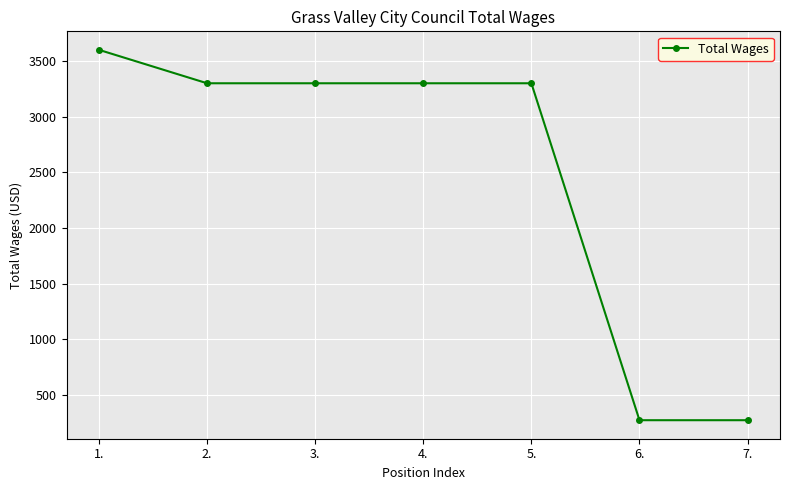

Which has a higher value, 7. or 1.?

1.